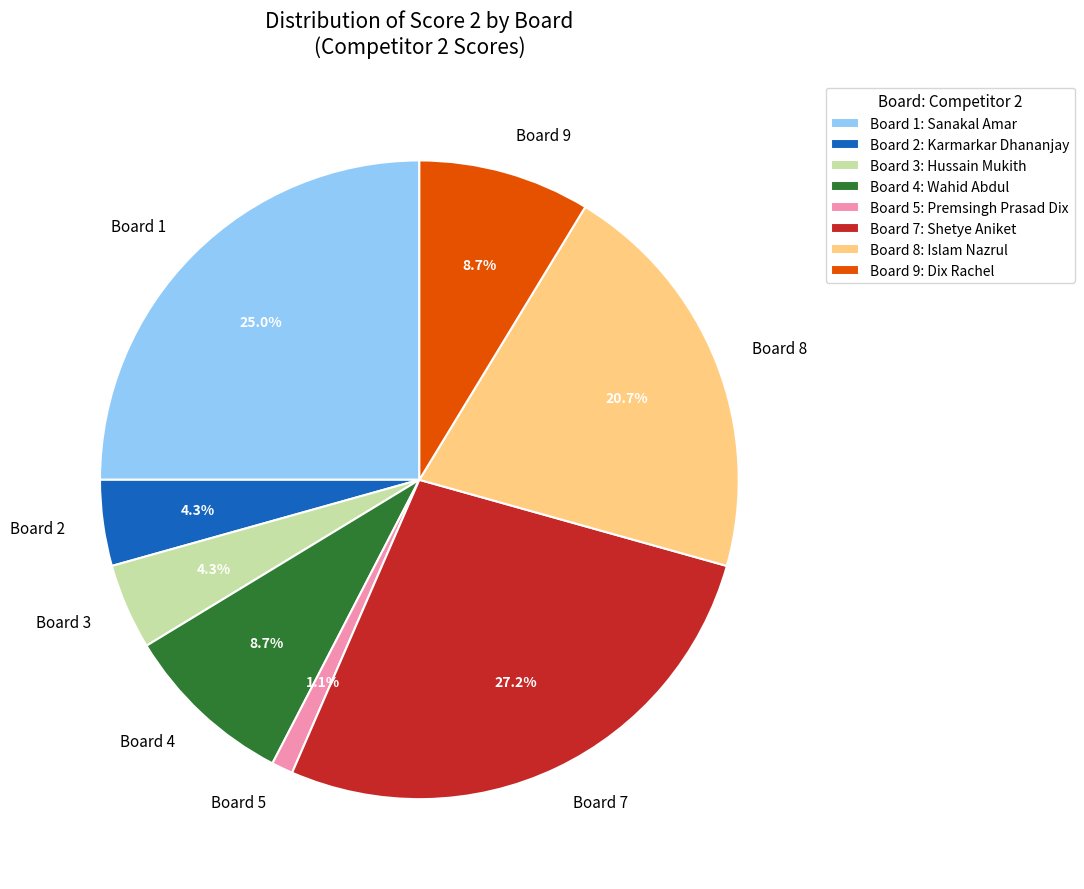

Does any single category account for the majority?

No